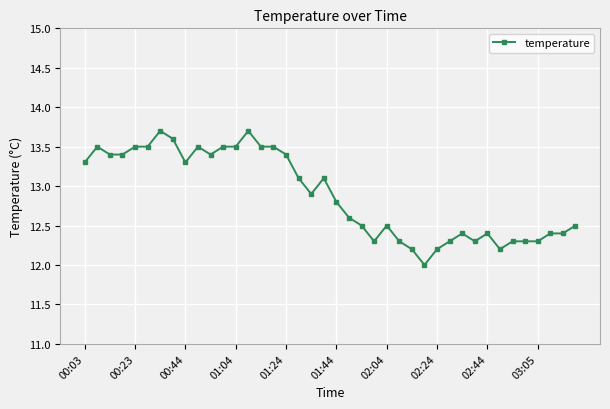

True or false: the data has more than 1 interior local peaks.

True